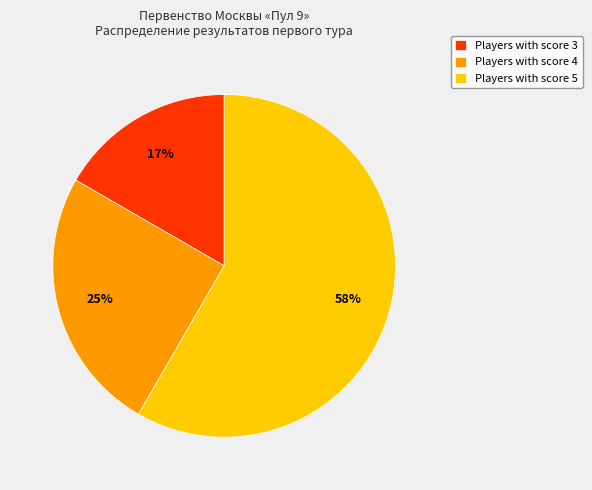

True or false: Players with score 4 accounts for 32% of the total.

False